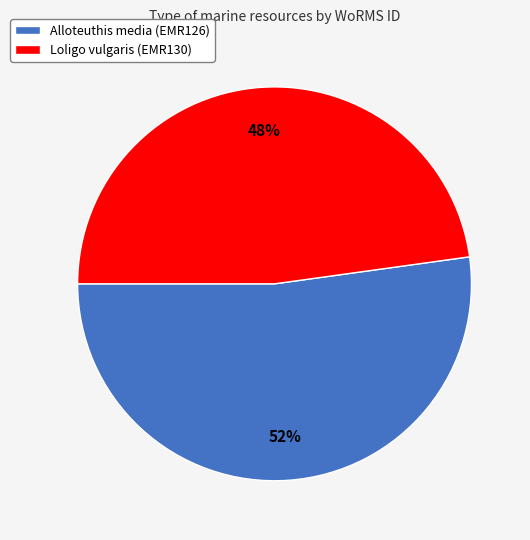

Rank the categories by value from highest to lowest.

Alloteuthis media (EMR126), Loligo vulgaris (EMR130)